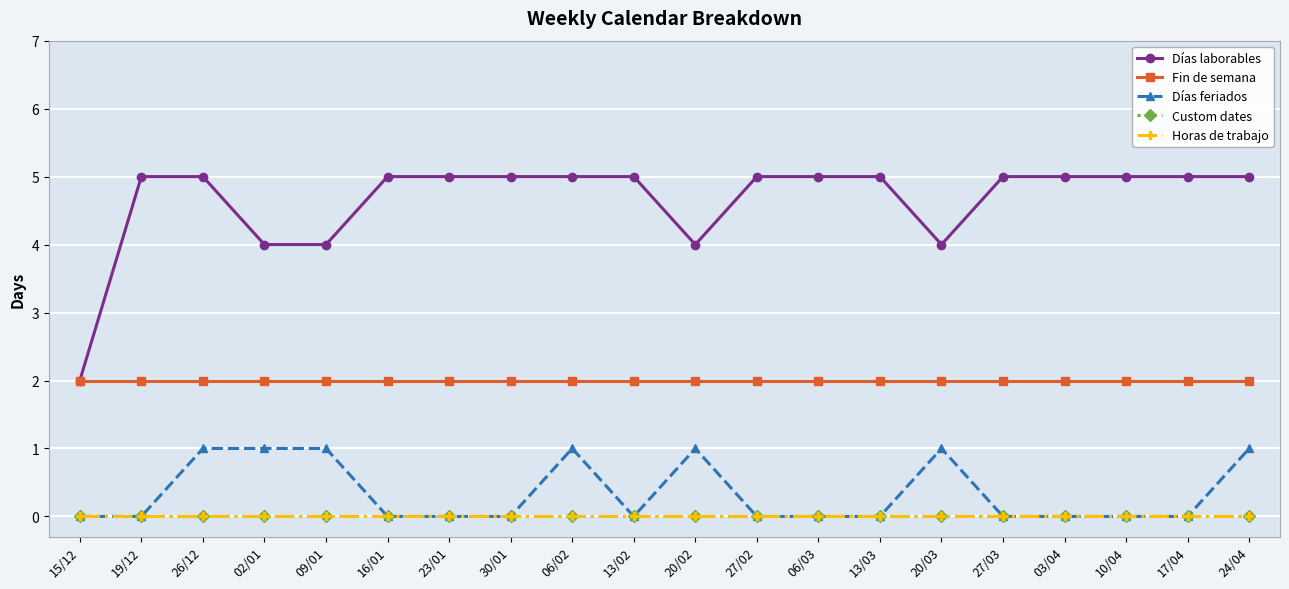

Does the chart have visible grid lines?

Yes